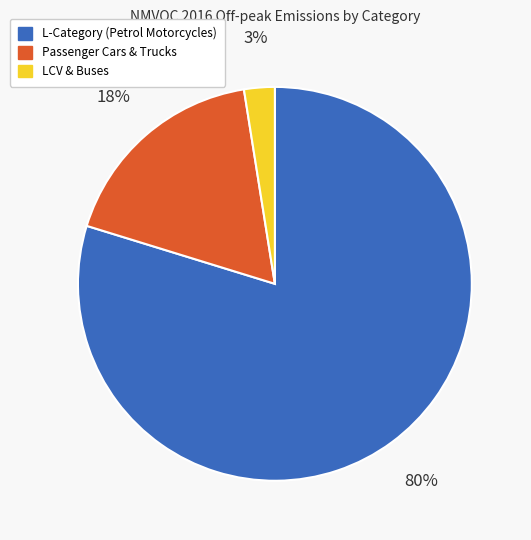

Is there any slice that represents more than half of the pie?

Yes